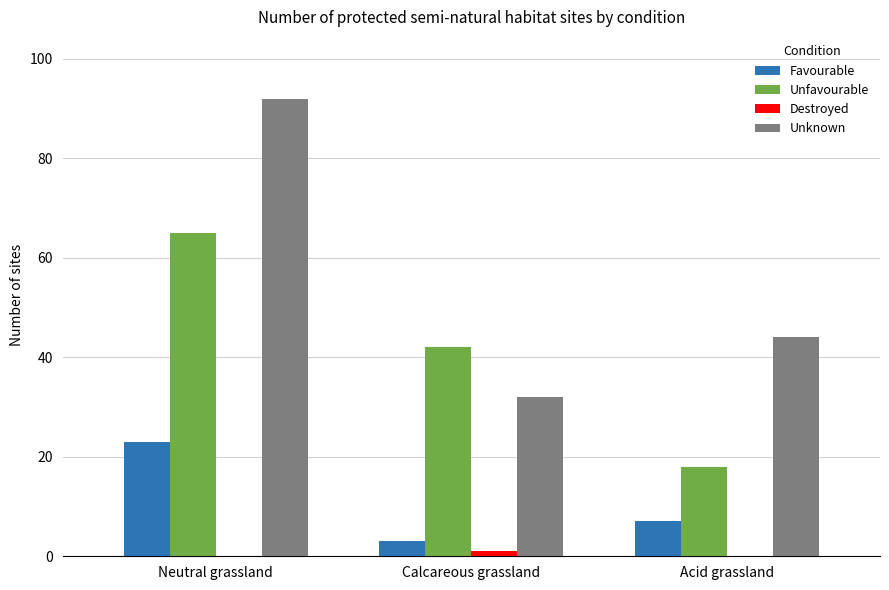

Which series has the largest range (max minus min)?

Unknown